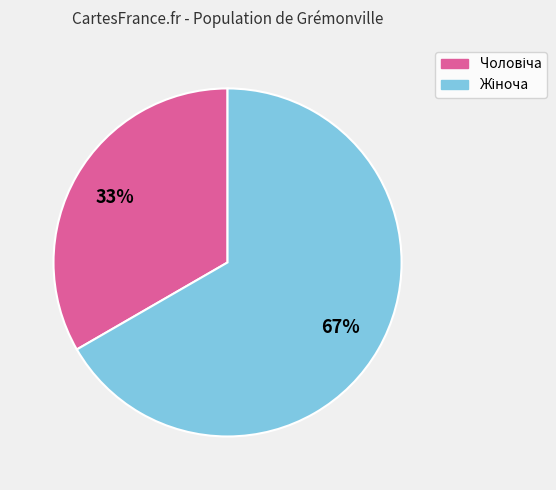

Does any single category account for the majority?

Yes